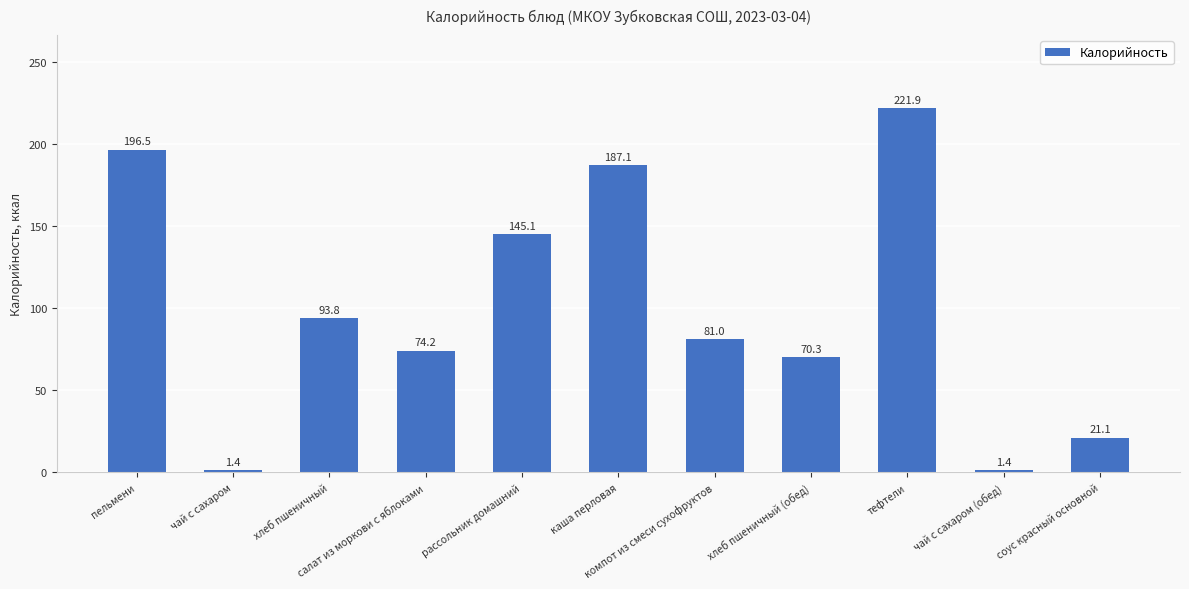

What is the change in value from хлеб пшеничный to компот из смеси сухофруктов?

-12.8